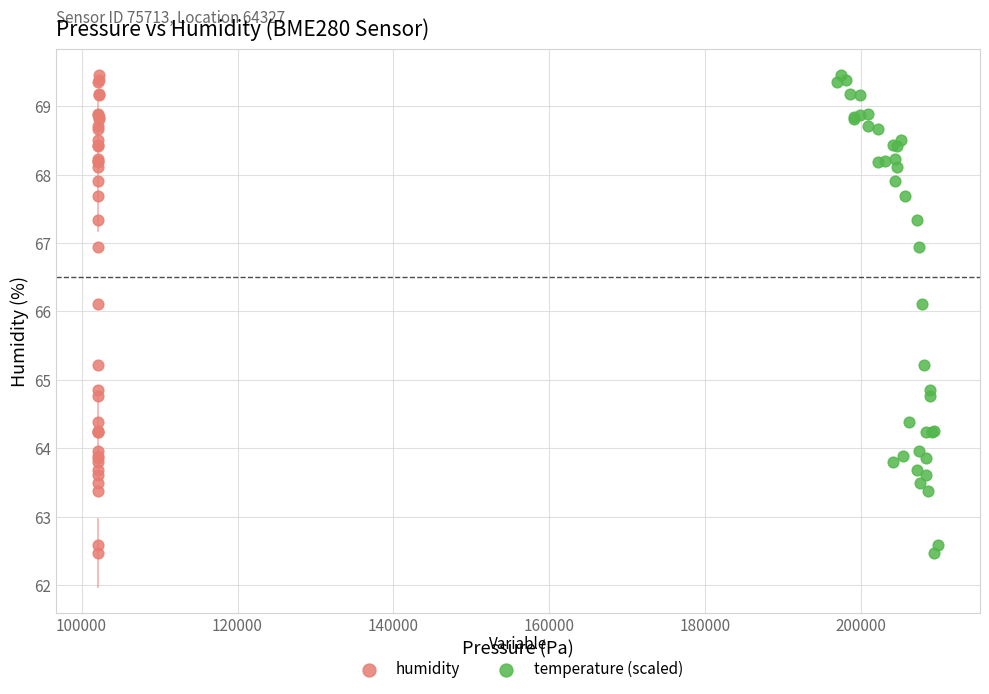

What are all the series names shown in the legend?

humidity, temperature (scaled)